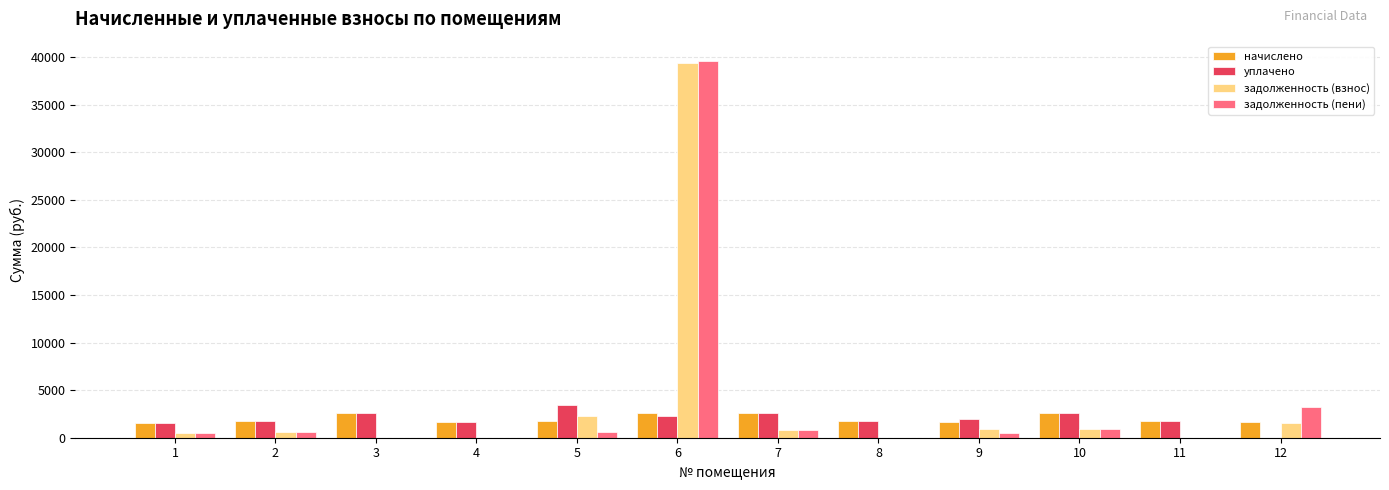

At which category is the sum across all series the highest?

6